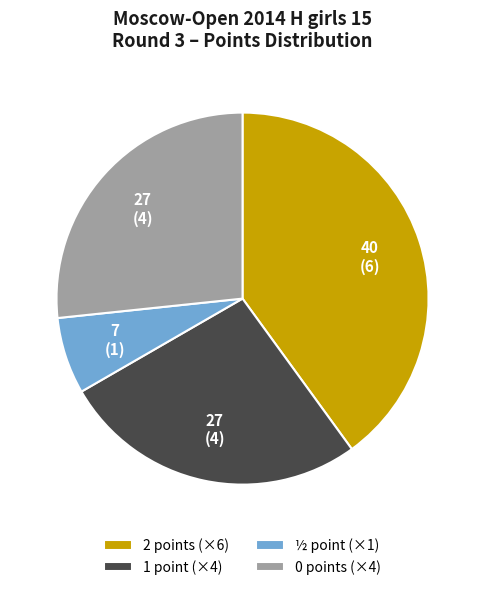

Which has a higher value, ½ point (×1) or 0 points (×4)?

0 points (×4)